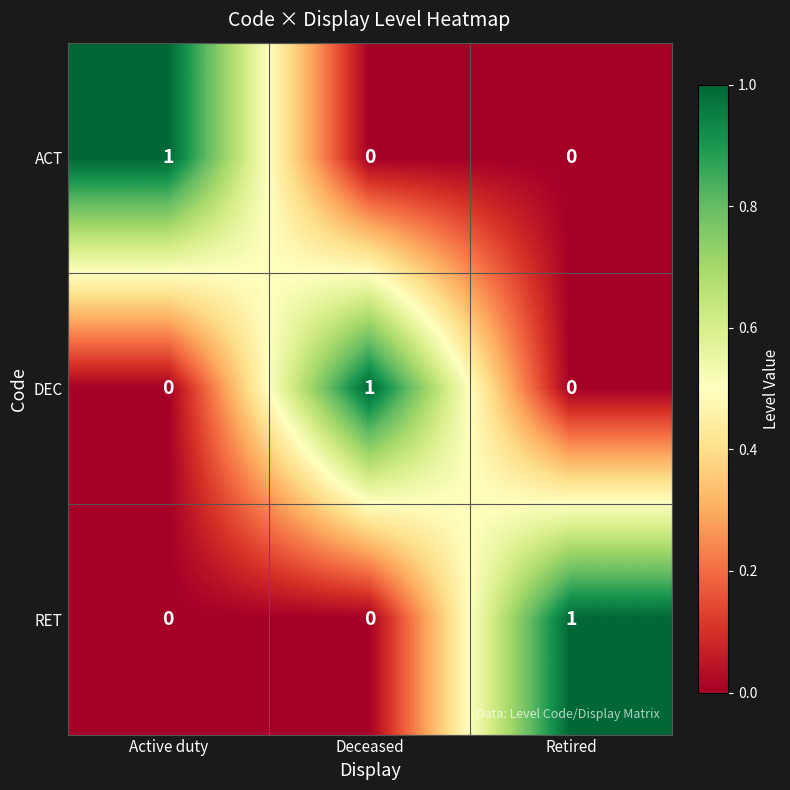

The value of DEC at Active duty is 0. True or false?

True